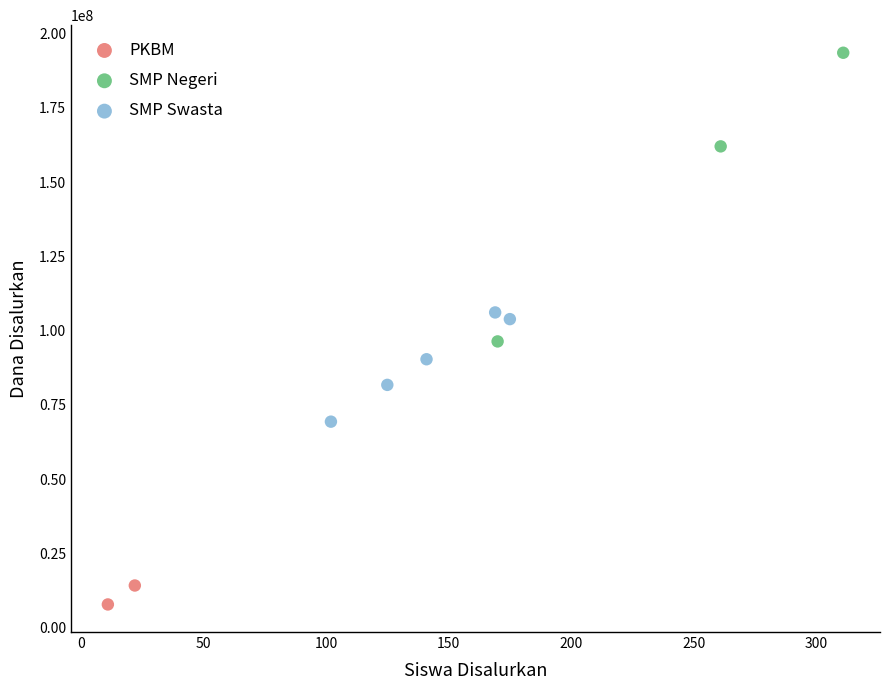

Which series has the largest Y range (max minus min)?

SMP Negeri